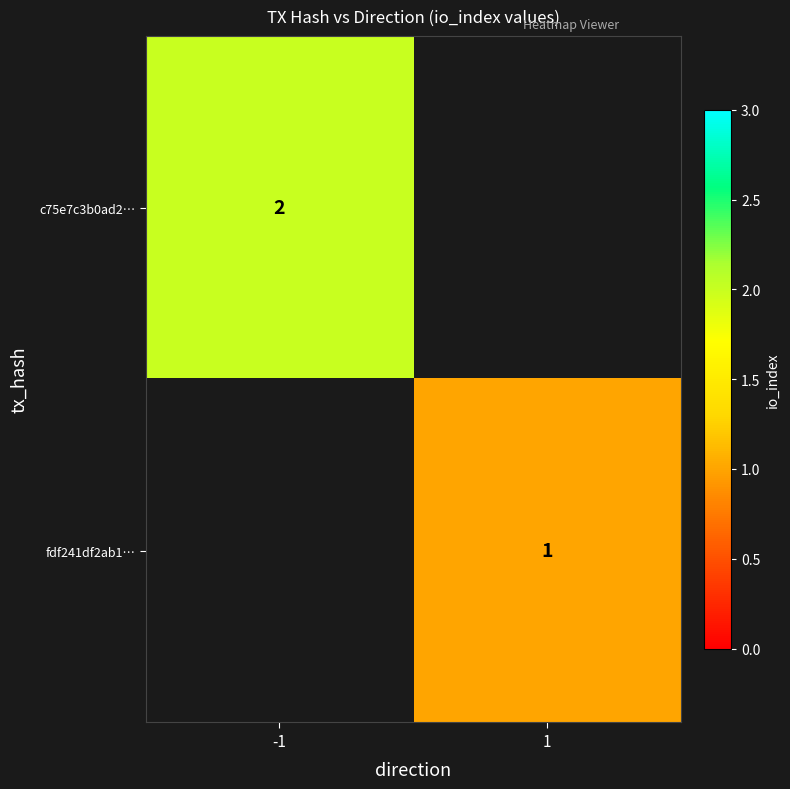

Count the number of categories in the chart.

2